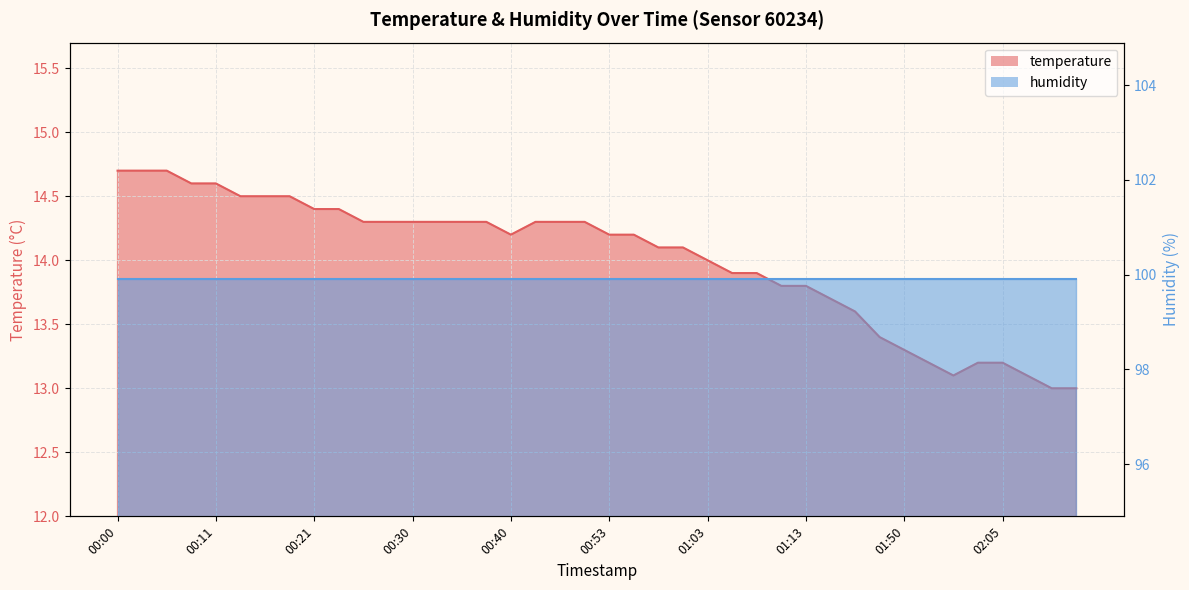

Is it true that the value at 00:43 is 14.3?

True